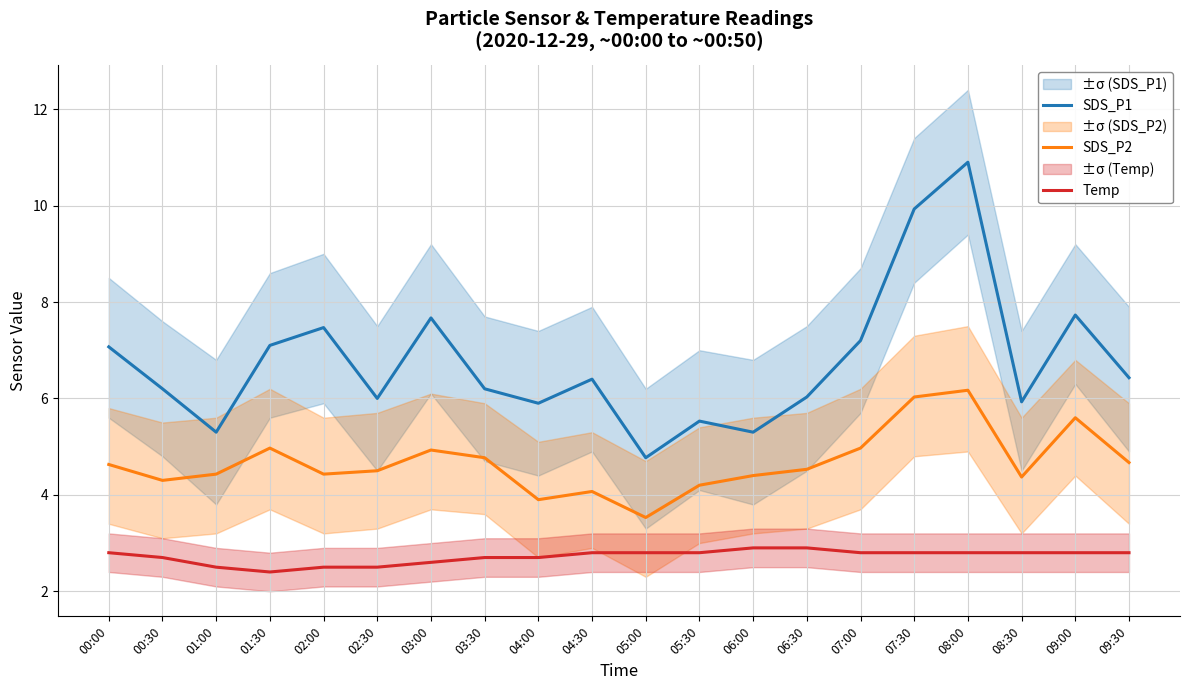

True or false: SDS_P2 and SDS_P1 cross at least once.

False